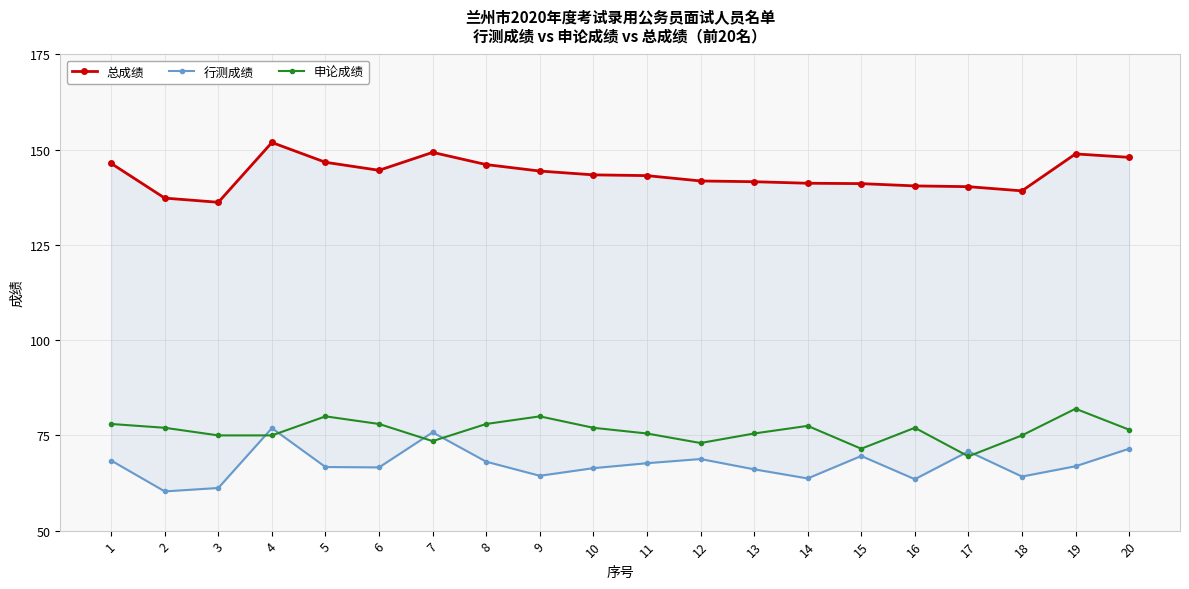

What is the value of the 总成绩 point at the 15th from the left?

141.1